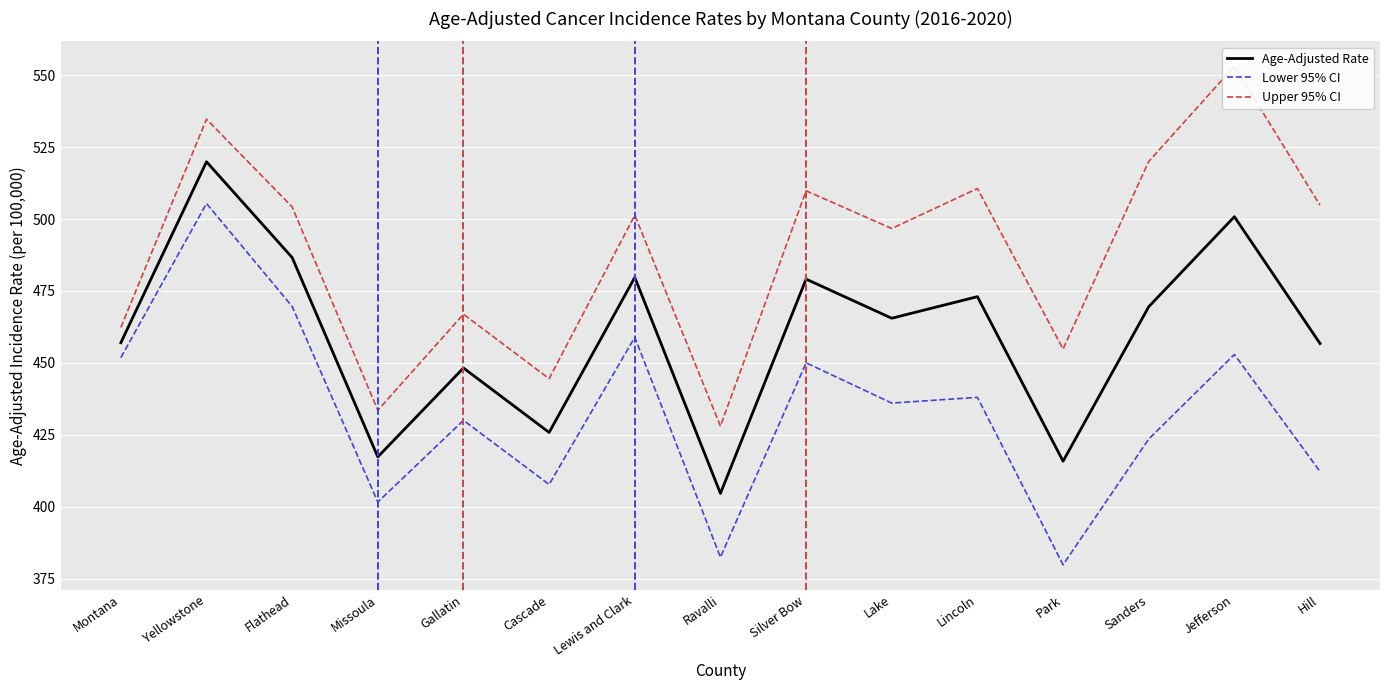

What is the label of the 3rd point from the right?

Sanders